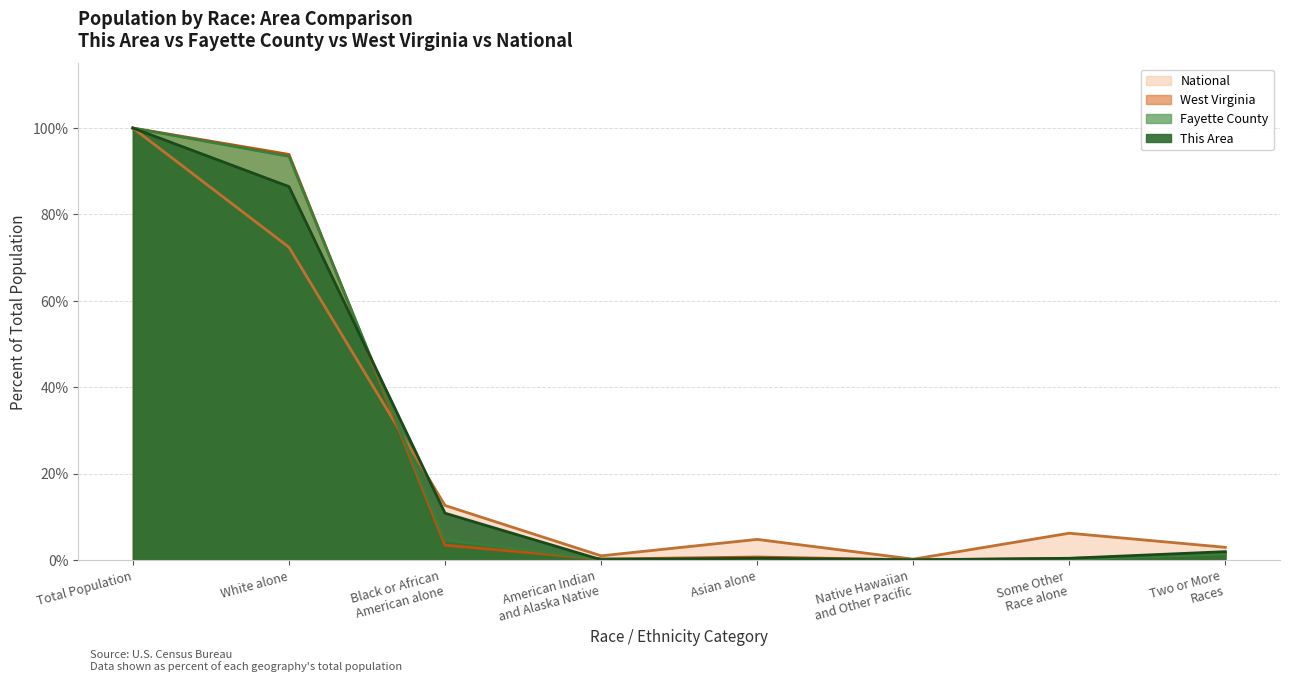

How many intersections are there between Fayette County and National?

1